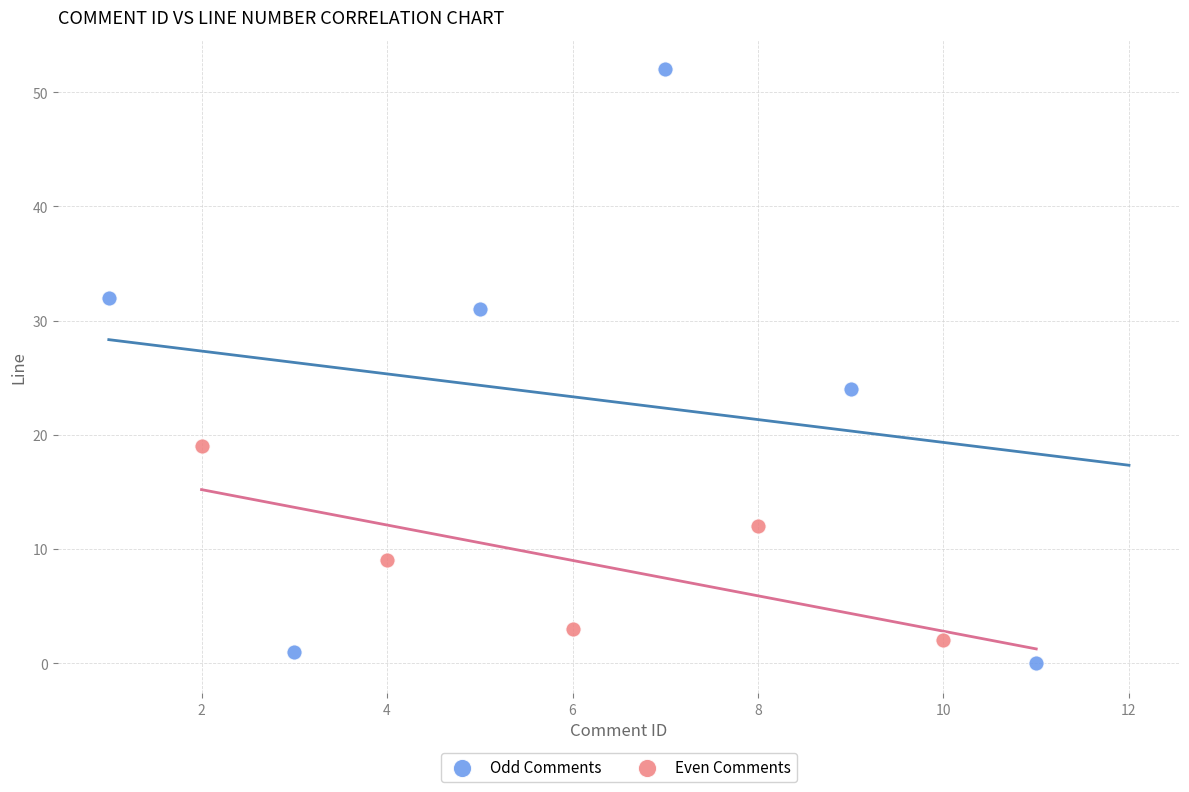

Which series has the widest spread of Y values?

Odd Comments